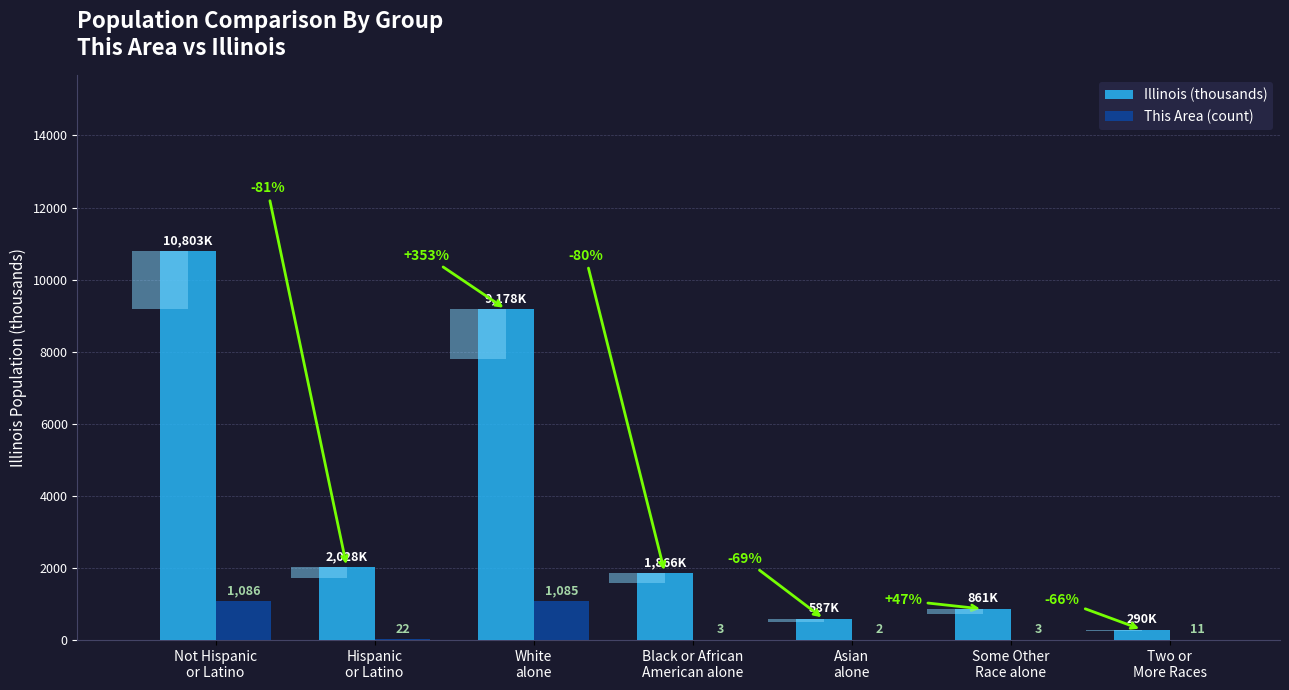

List the series in order of their peak value, highest first.

Illinois (thousands), This Area (count)